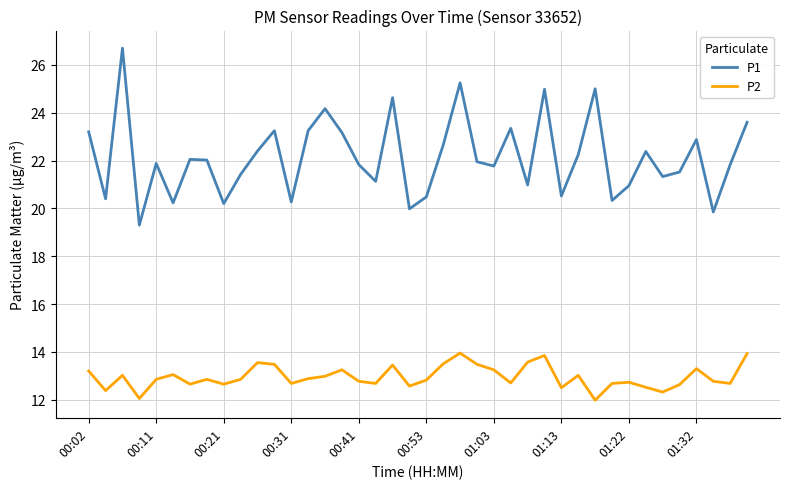

True or false: P1 and P2 cross at least once.

False